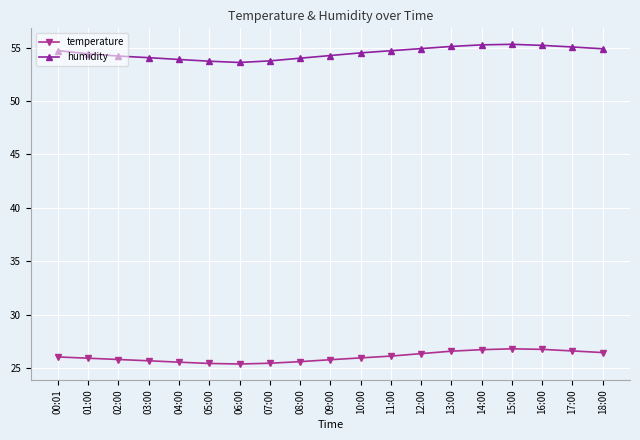

List the series in order of their overall mean, lowest first.

temperature, humidity